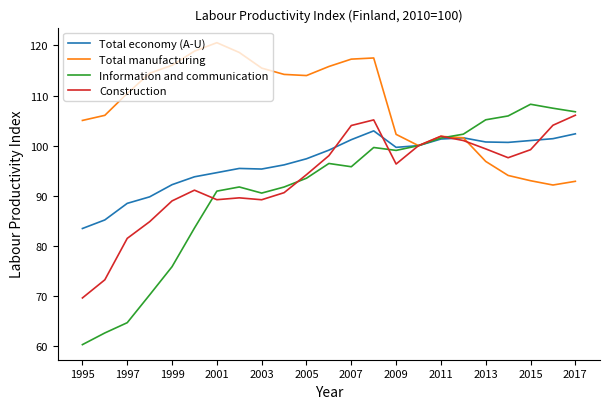

What is the minimum value for Total economy (A-U)?

83.5